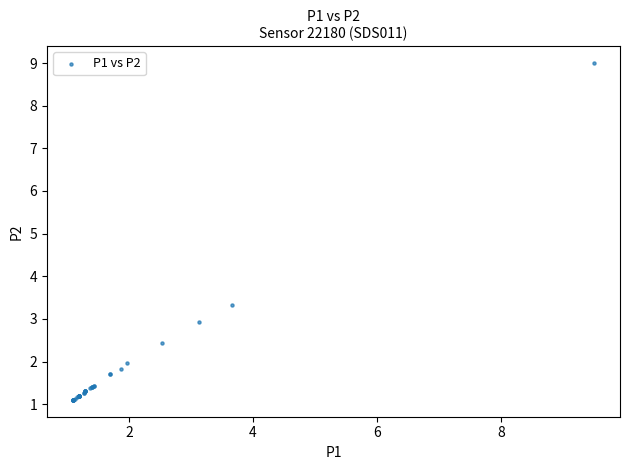

What Y value in the scatter plot is closest to 5?

3.3